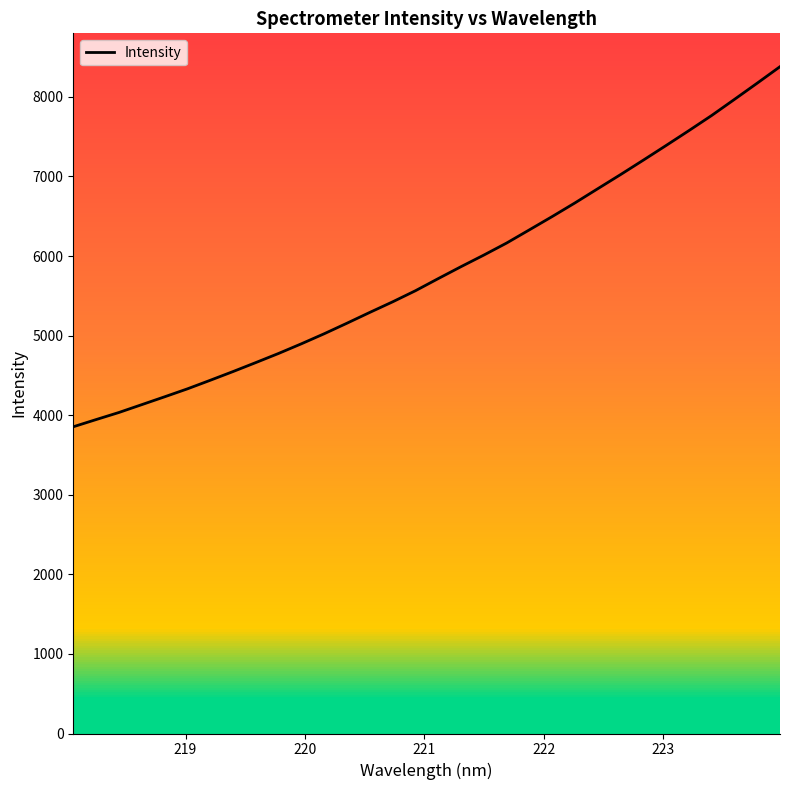

What is the minimum value shown in the chart?

3854.5